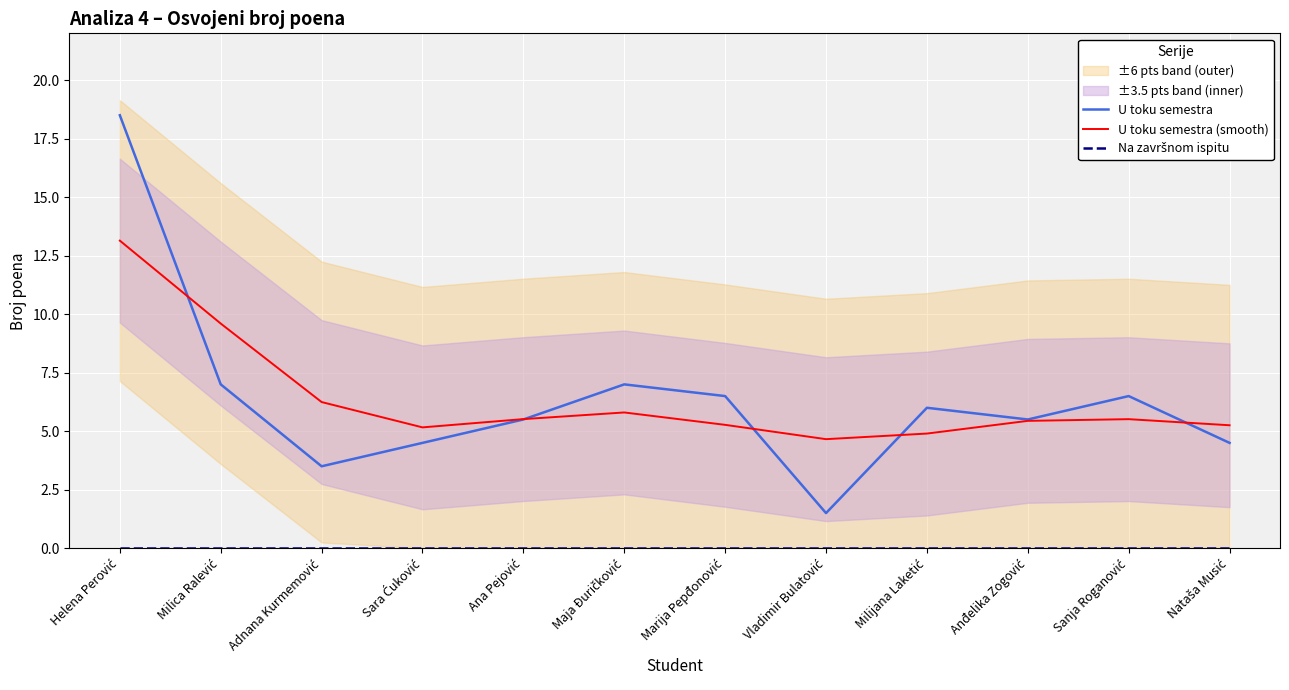

True or false: U toku semestra and Na završnom ispitu intersect in this chart.

False